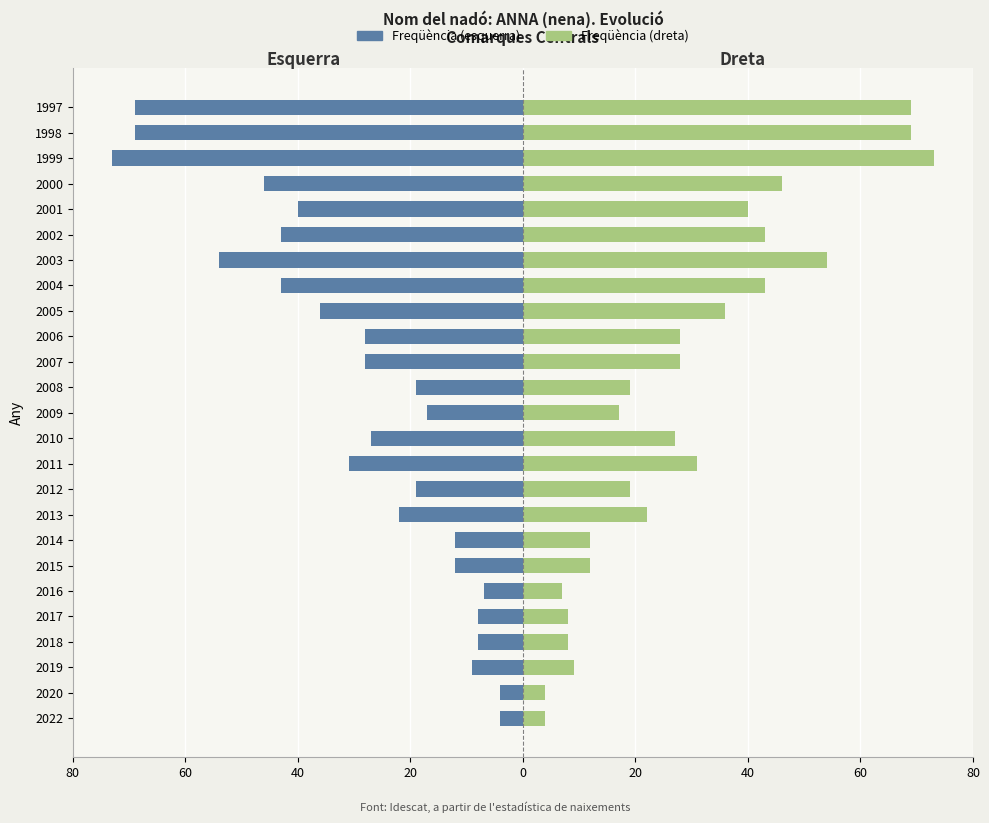

Reading left to right, transcribe all the data shown in this chart.

Freqüència (esquerra): -4	-4	-9	-8	-8	-7	-12	-12	-22	-19	-31	-27	-17	-19	-28	-28	-36	-43	-54	-43	-40	-46	-73	-69	-69
Freqüència (dreta): 4	4	9	8	8	7	12	12	22	19	31	27	17	19	28	28	36	43	54	43	40	46	73	69	69